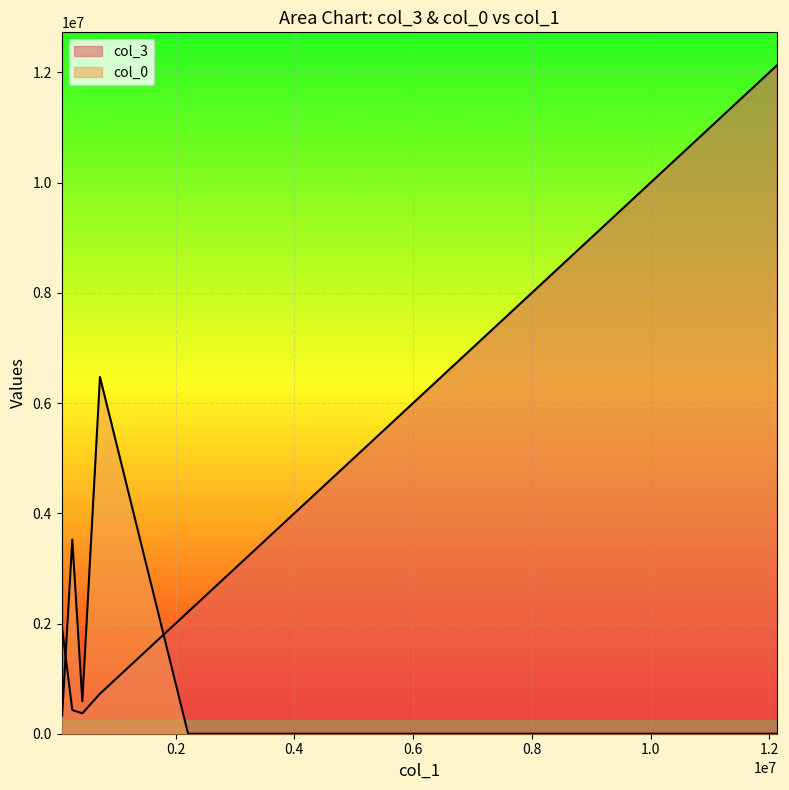

How many lines are shown in the chart?

2